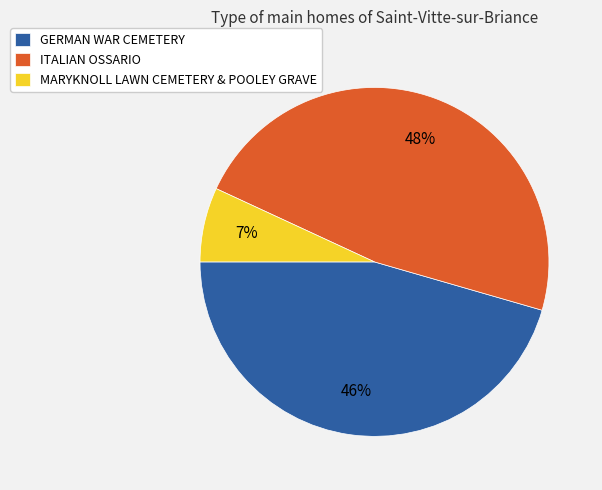

Between MARYKNOLL LAWN CEMETERY & POOLEY GRAVE and ITALIAN OSSARIO, which is larger?

ITALIAN OSSARIO